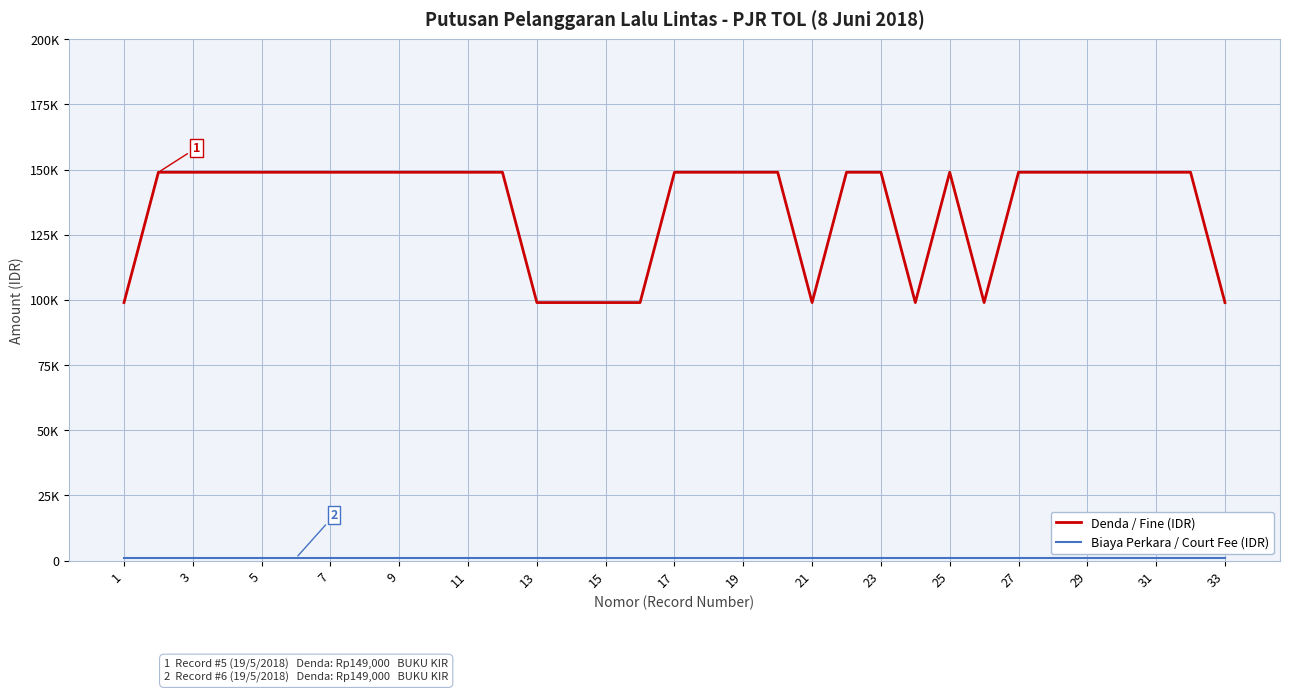

Does the chart have visible grid lines?

Yes